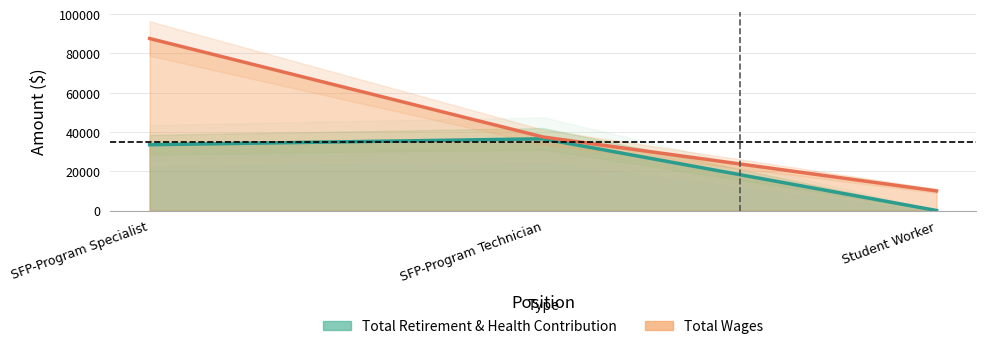

What is the label of the 1st point from the right?

Student Worker